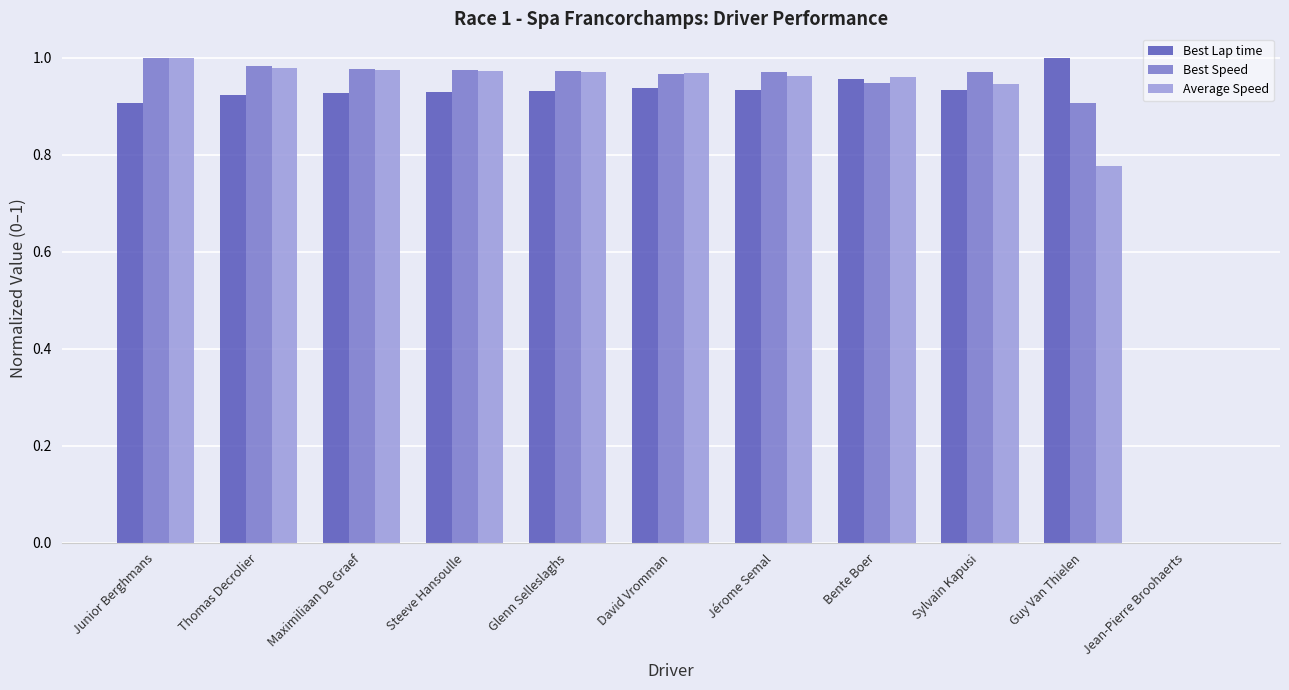

Which series changed the most between Guy Van Thielen and Jean-Pierre Broohaerts?

Best Lap time